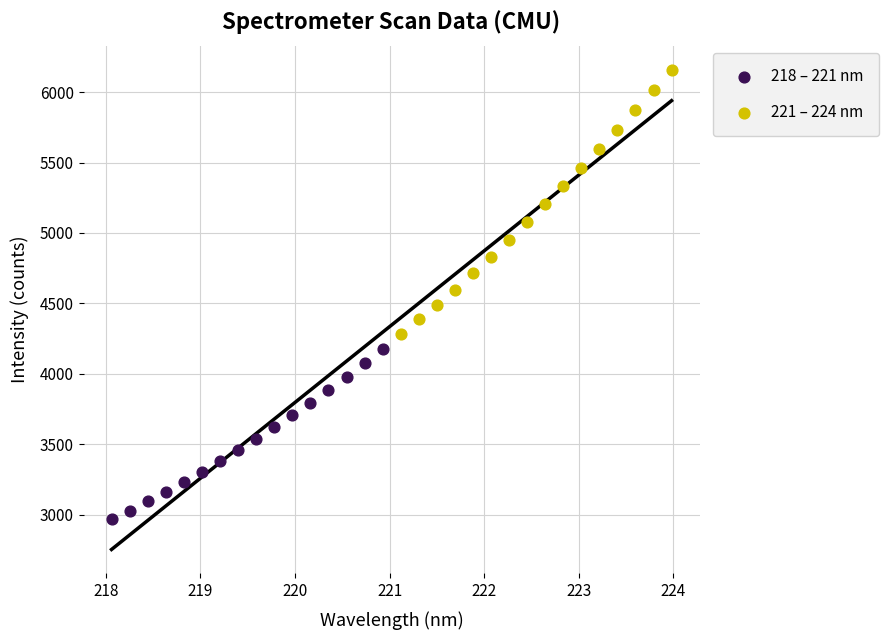

Which series has the largest Y range (max minus min)?

221 – 224 nm